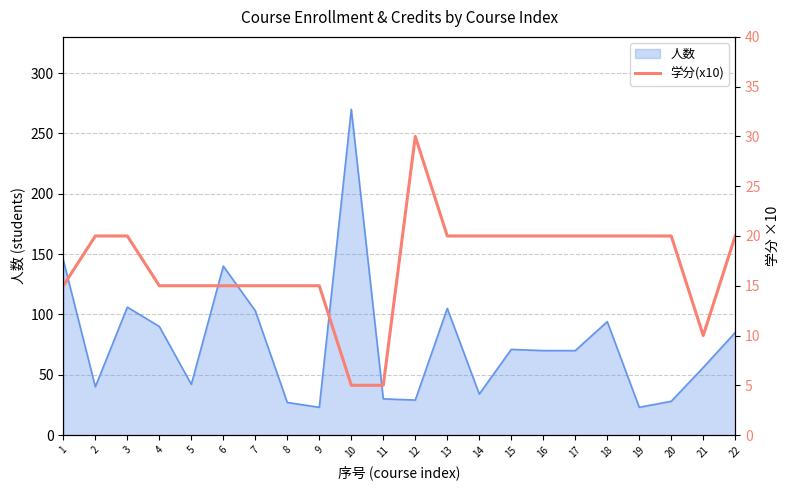

True or false: the data shows 20 at 13.

True